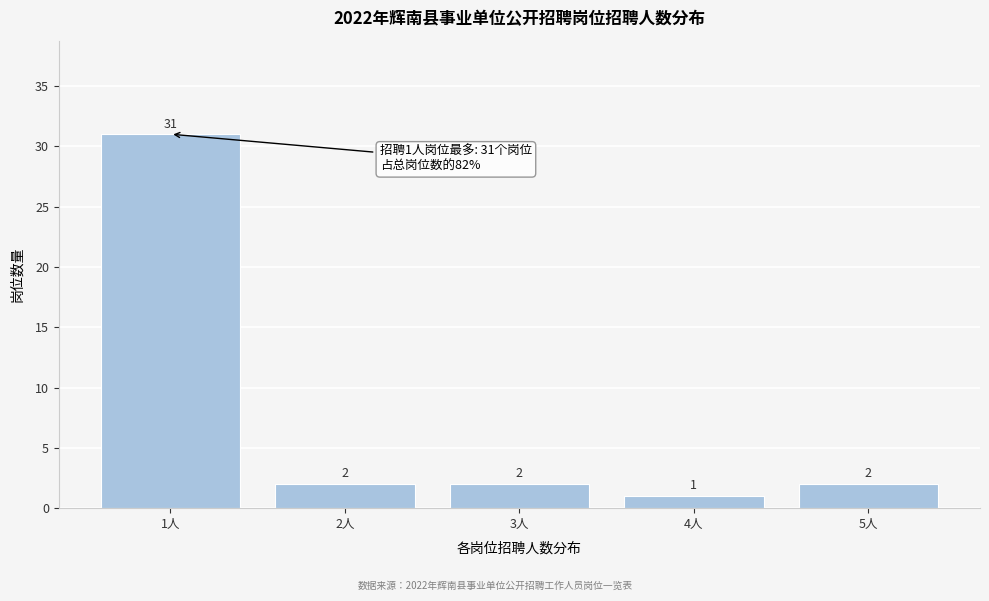

Reading left to right, extract all data points from this chart.

31	2	2	1	2